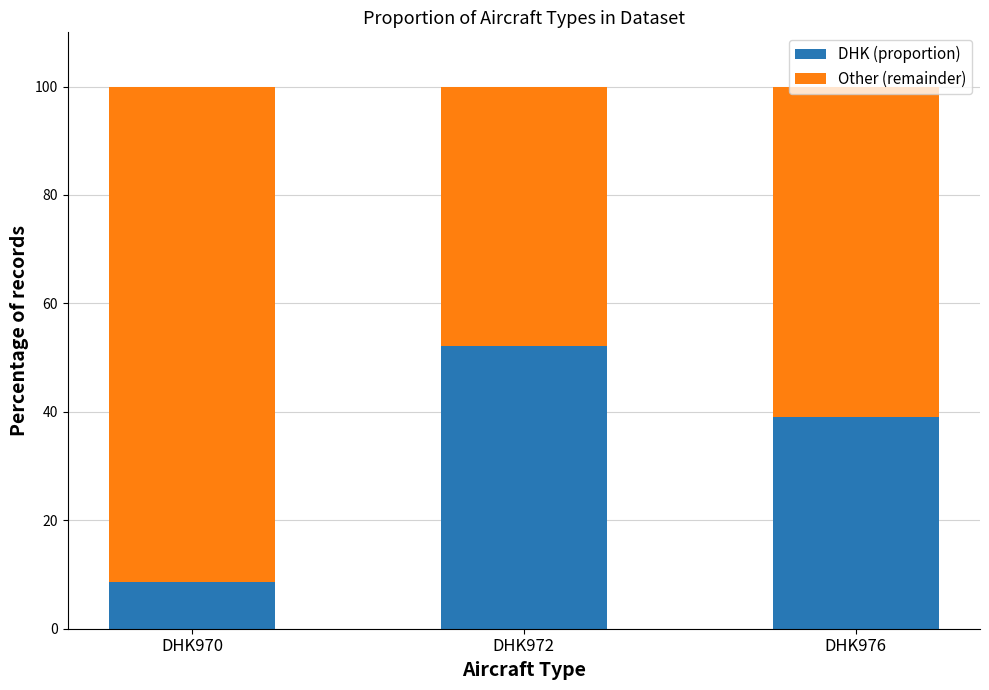

At which label does DHK (proportion) reach its peak?

DHK972